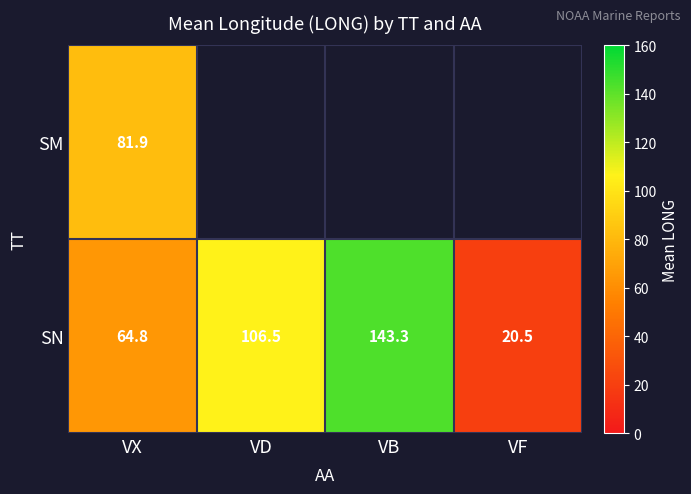

Which category has the lowest value in the SN series?

VF